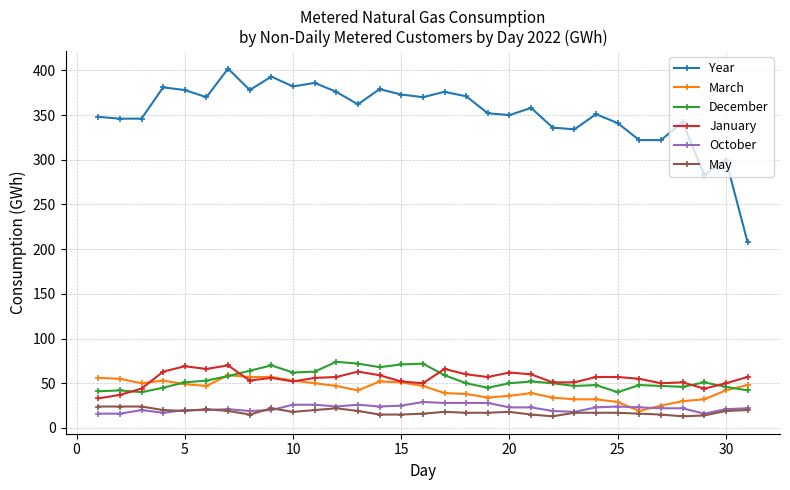

True or false: December and Year intersect in this chart.

False